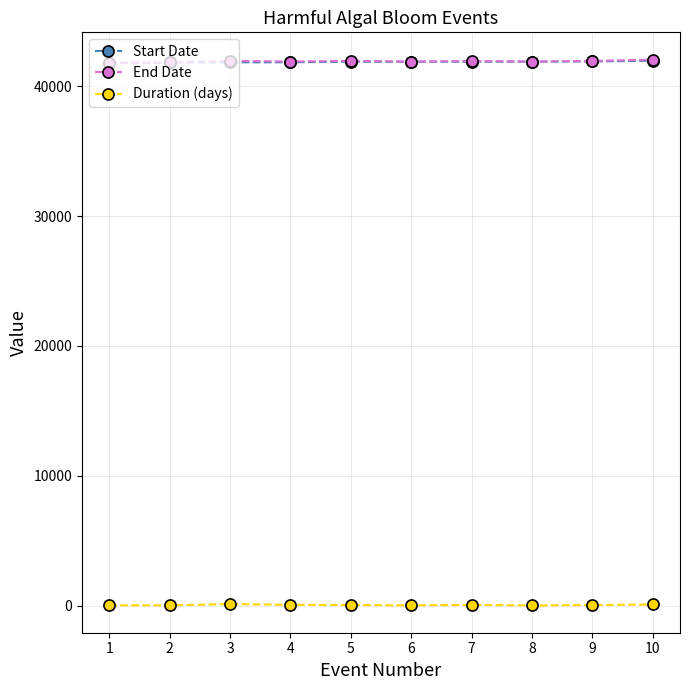

At how many categories does at least one series exceed 20441?

10